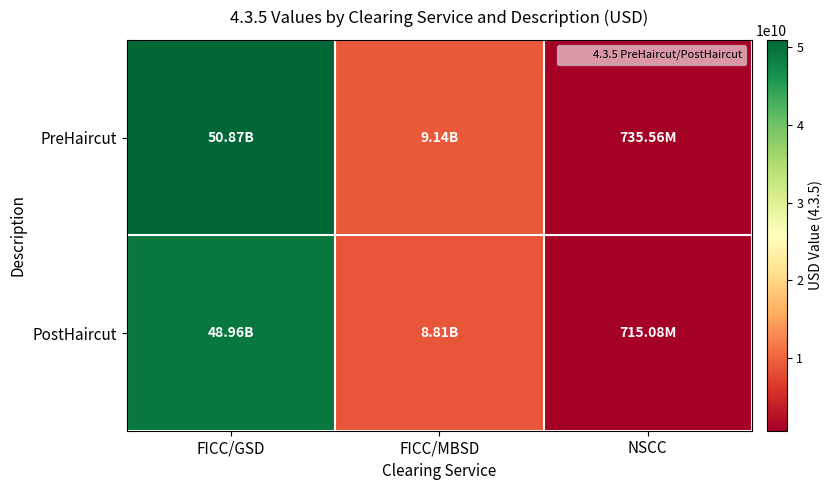

How many distinct data groups are displayed?

2